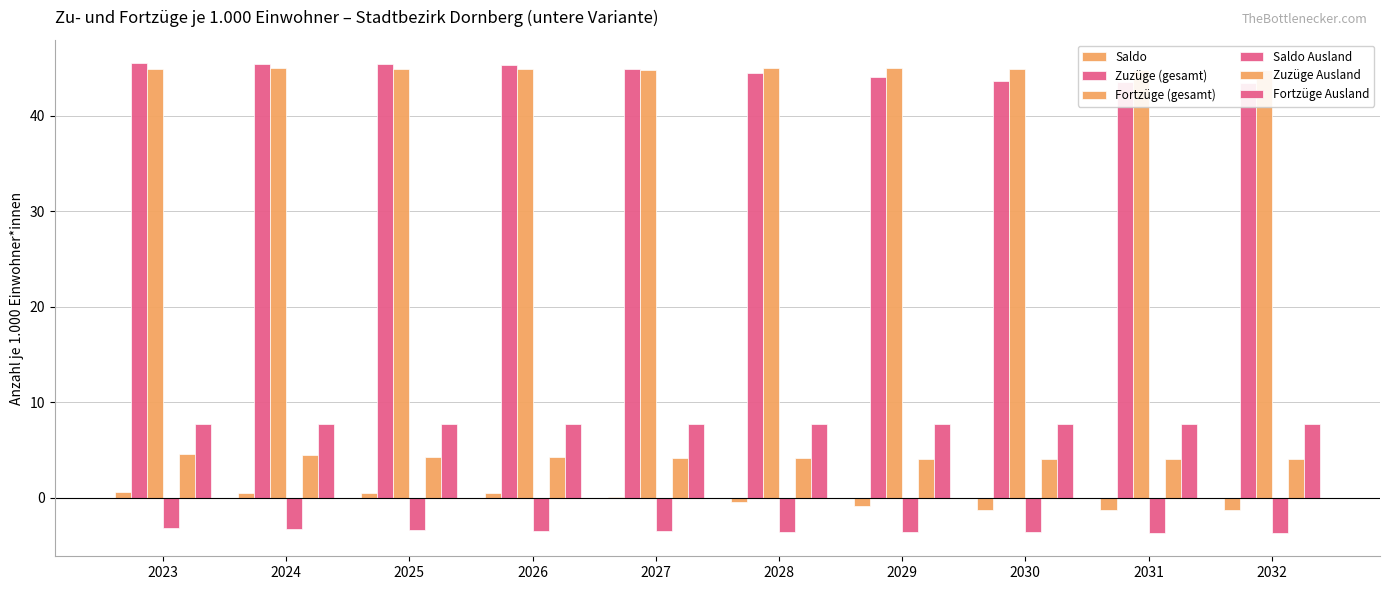

What is the maximum value for Zuzüge (gesamt)?

45.5